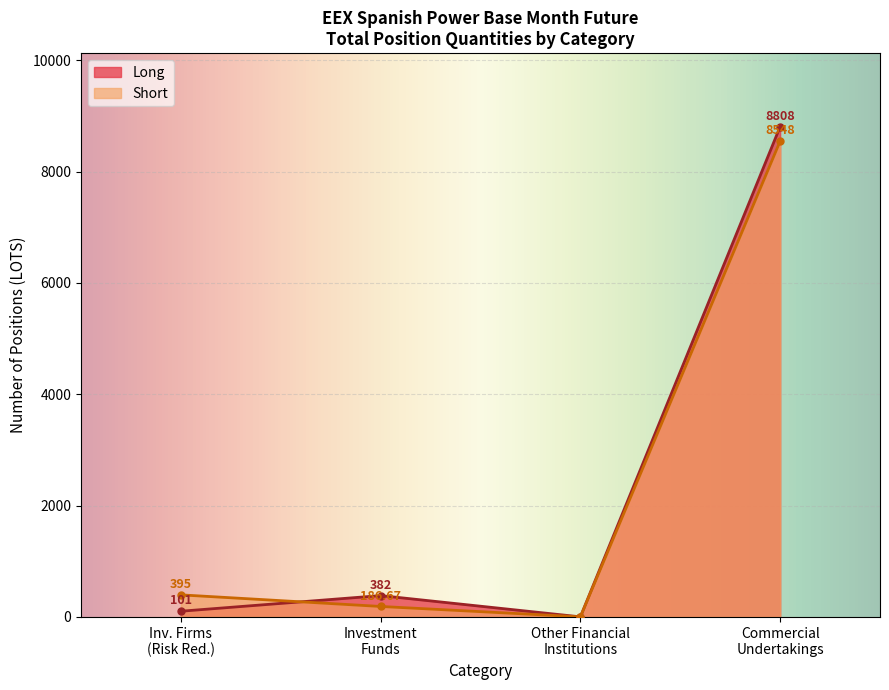

True or false: Short has more than 1 interior local peaks.

False